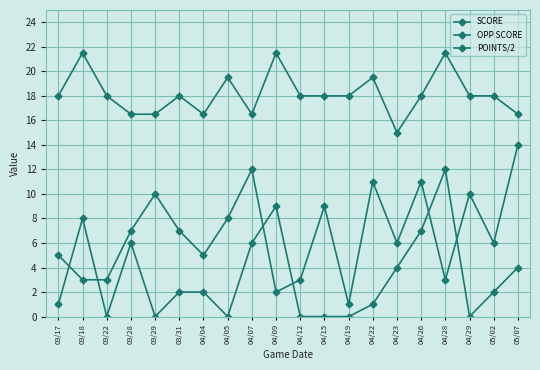

At which label is OPP SCORE closest to 7?

03/28